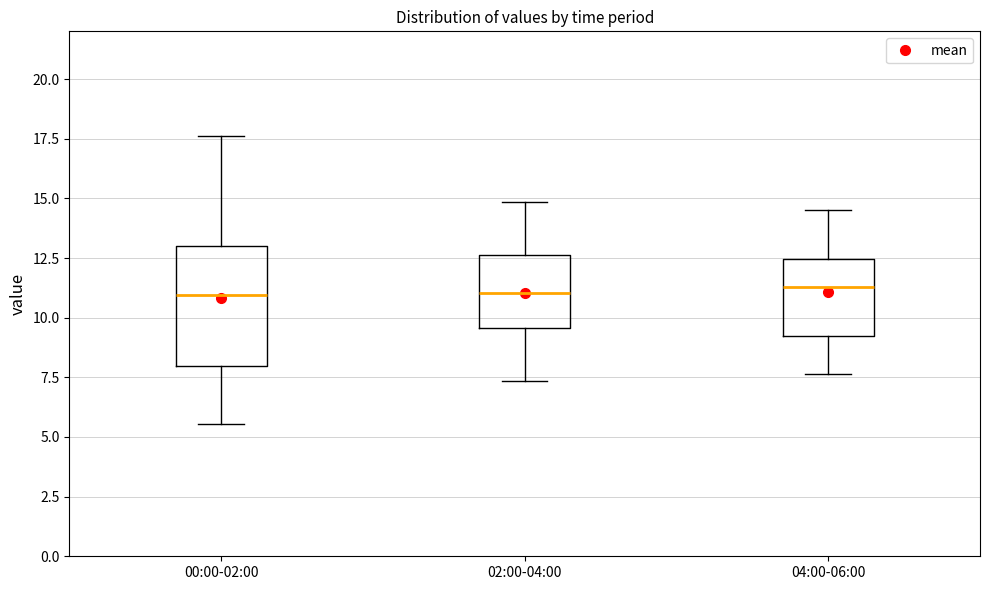

Where does the upper whisker of the box for 02:00-04:00 end on the y-axis? The values are not printed on the chart, so give them approximately, as read against the axis.

15.0